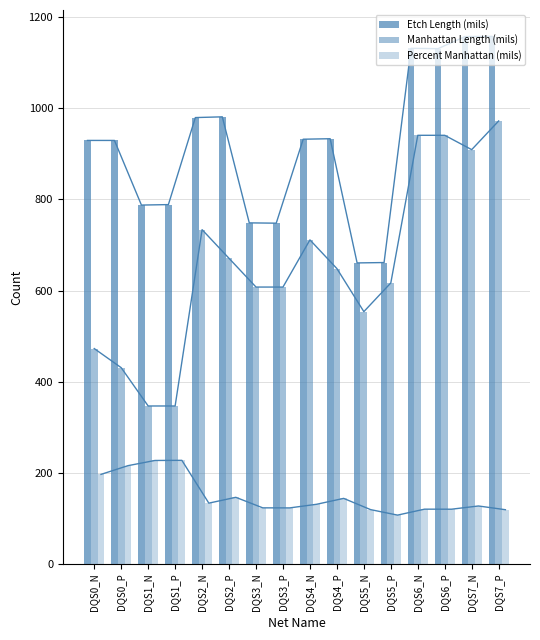

At which category is the sum across all series the highest?

DQS7_P